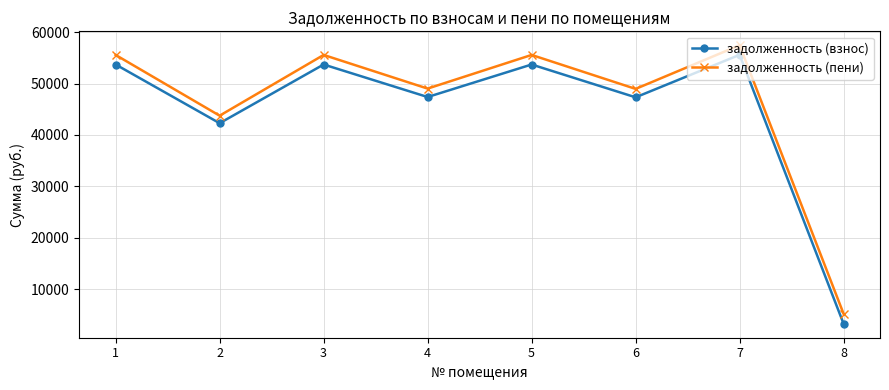

Which series changed the most between 3 and 8?

задолженность (взнос)